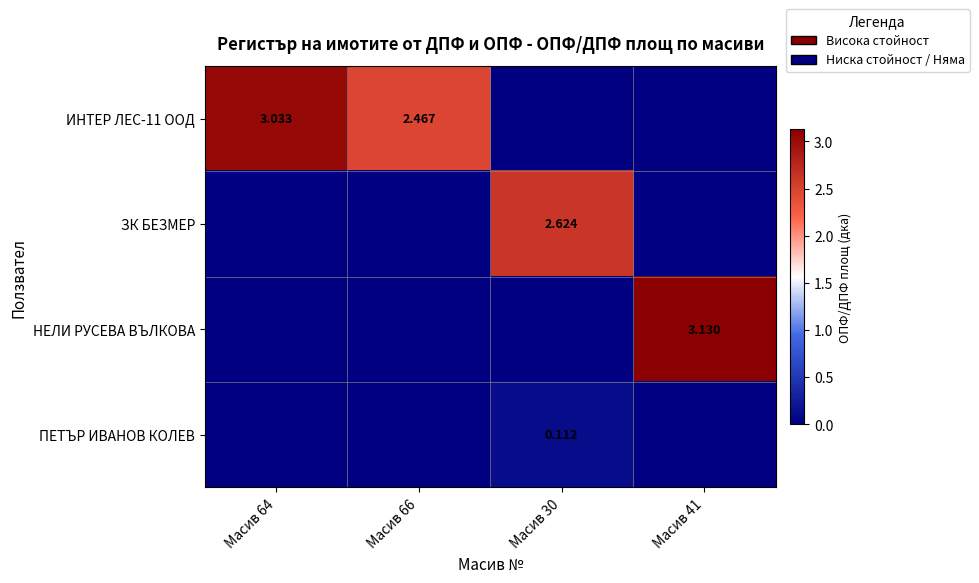

What is the spread (max minus min) of values at Масив 30?

2.6